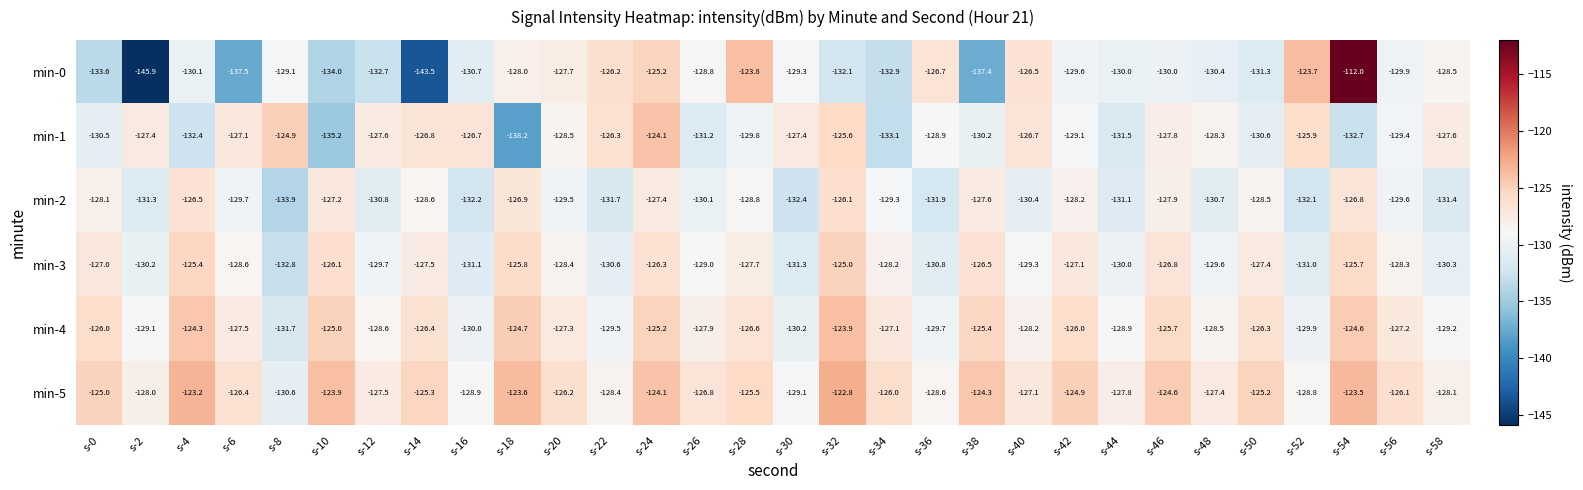

Which series has the largest total across all categories?

min-5